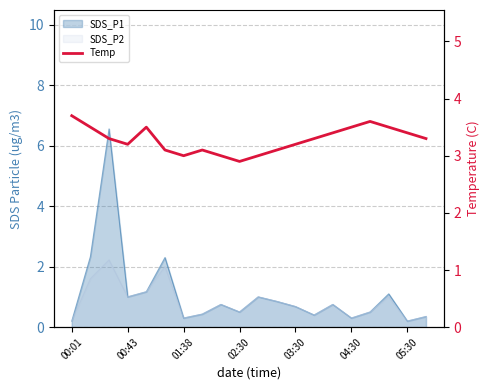

What is the difference between the second highest and minimum values?

0.7